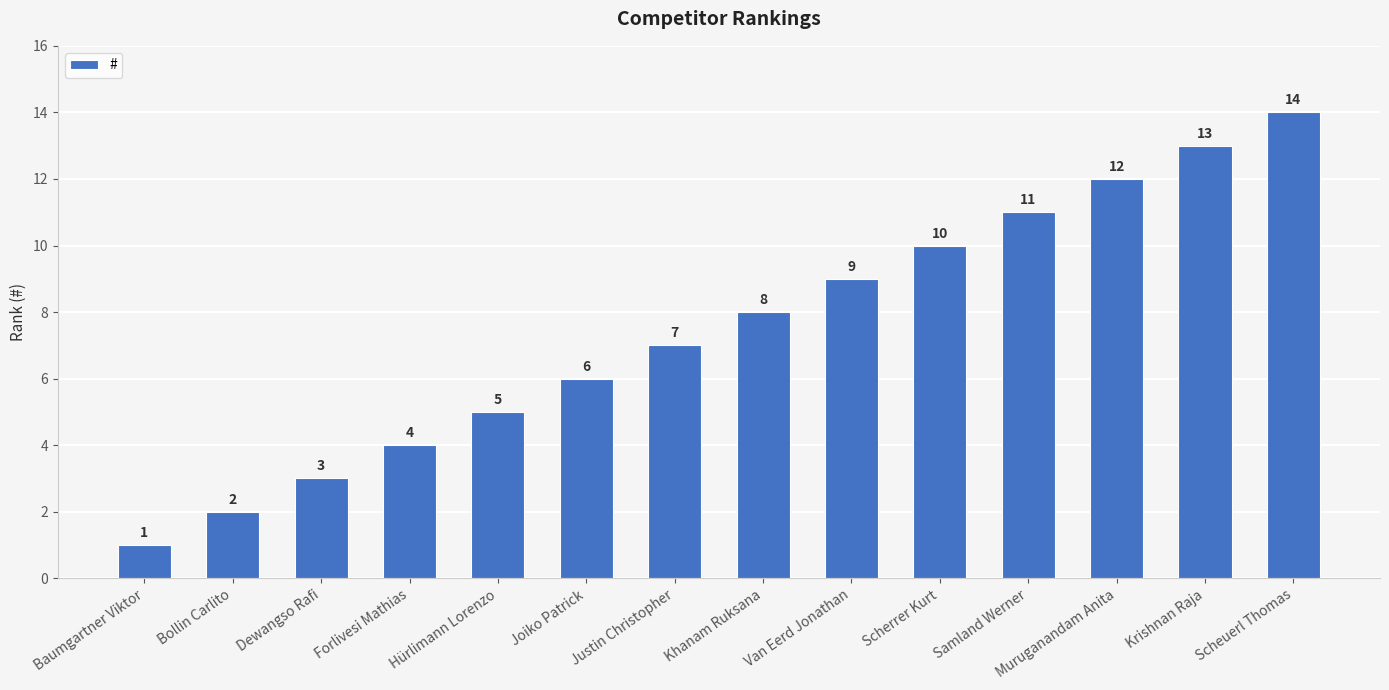

What is the sum of the values at Muruganandam Anita and Baumgartner Viktor?

13